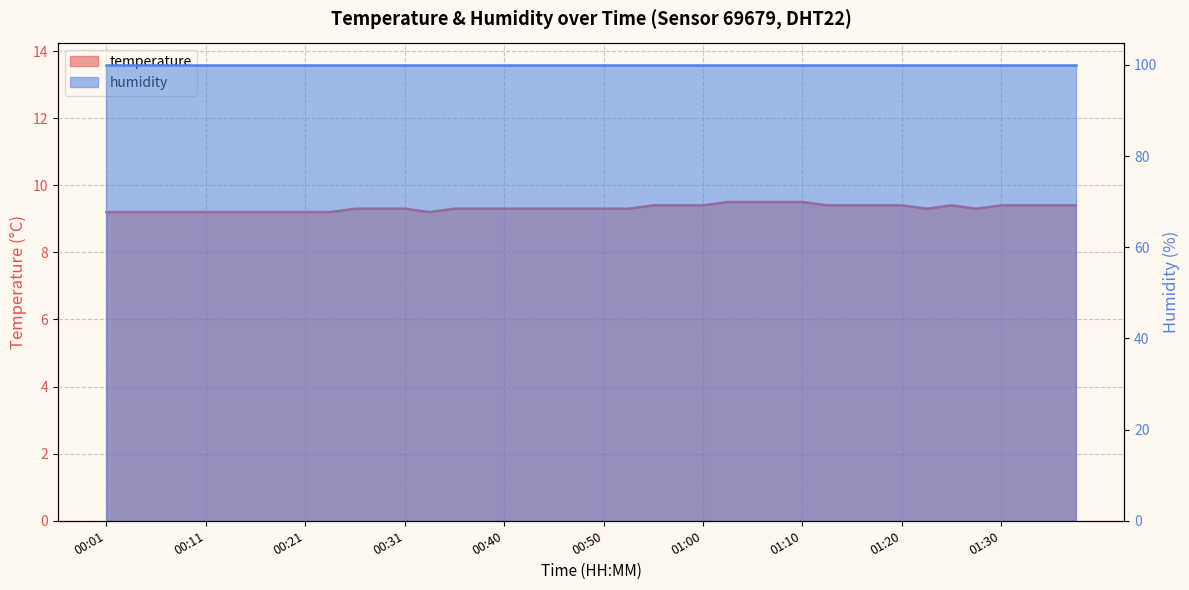

The chart shows a value of 5.4 at 00:13. True or false?

False